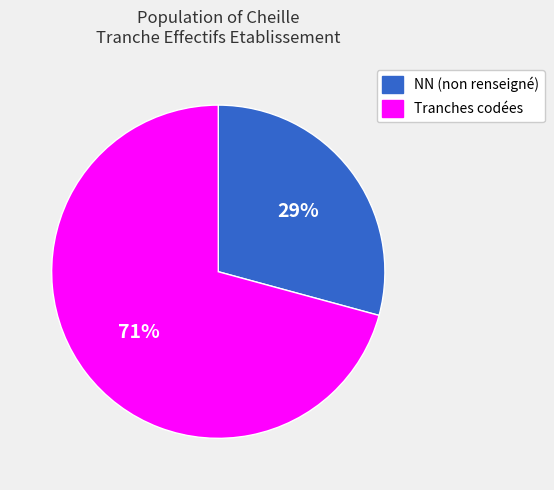

Count the number of slices in the pie.

2